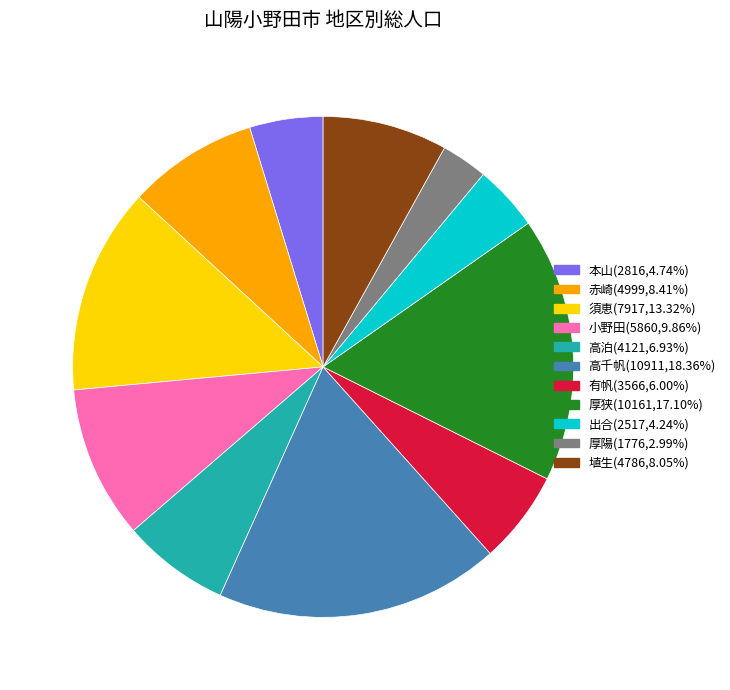

How many segments does this pie chart have?

11